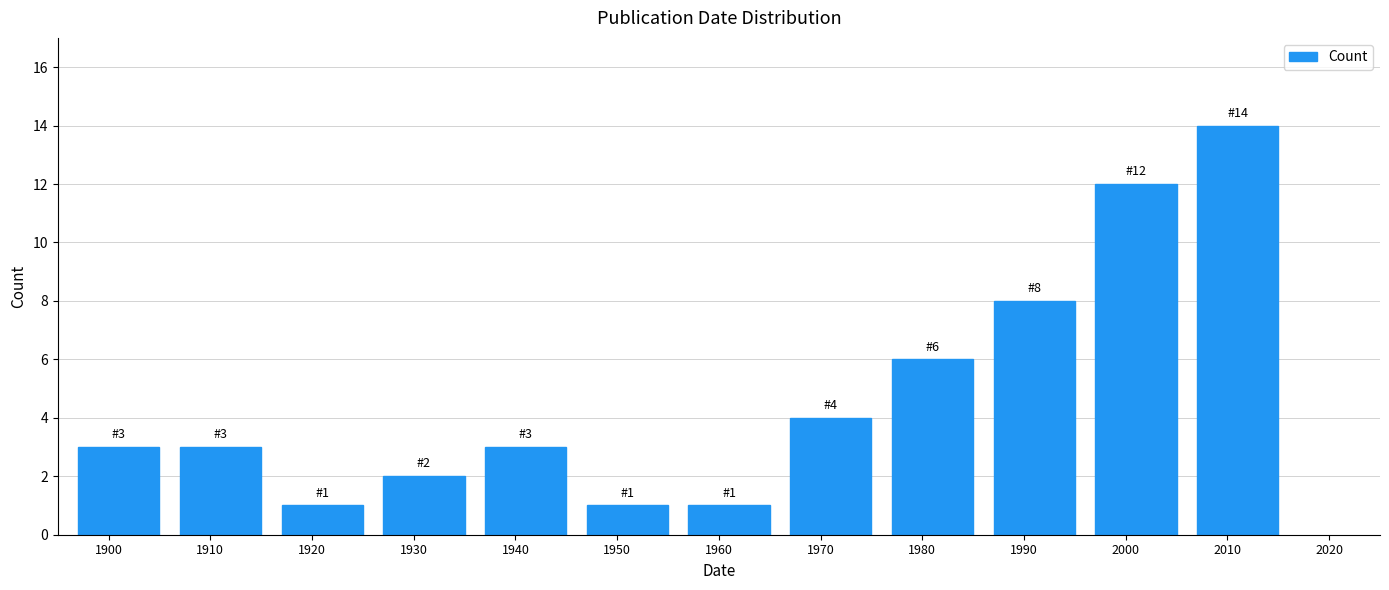

Reading left to right, extract all data points from this chart.

1900=3	1910=3	1920=1	1930=2	1940=3	1950=1	1960=1	1970=4	1980=6	1990=8	2000=12	2010=14